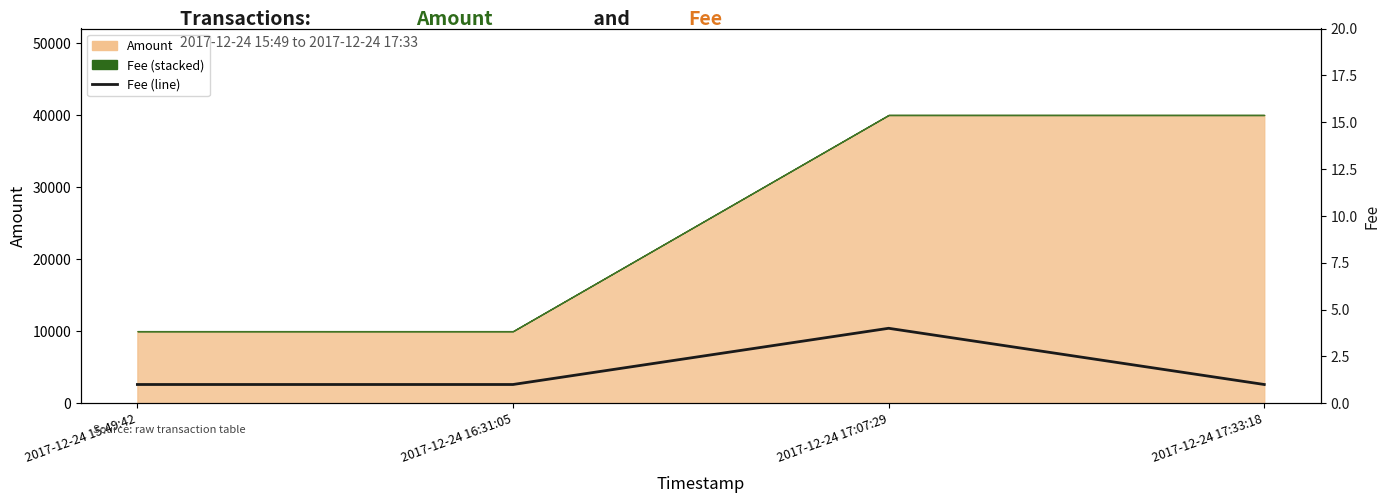

True or false: the data has more than 0 interior local peaks.

True